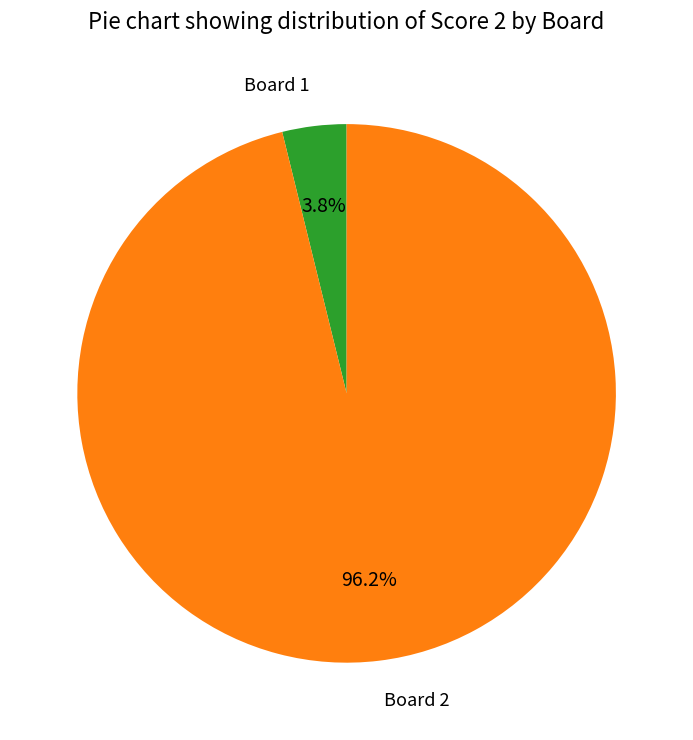

Which category has the smallest portion of the pie?

Board 1